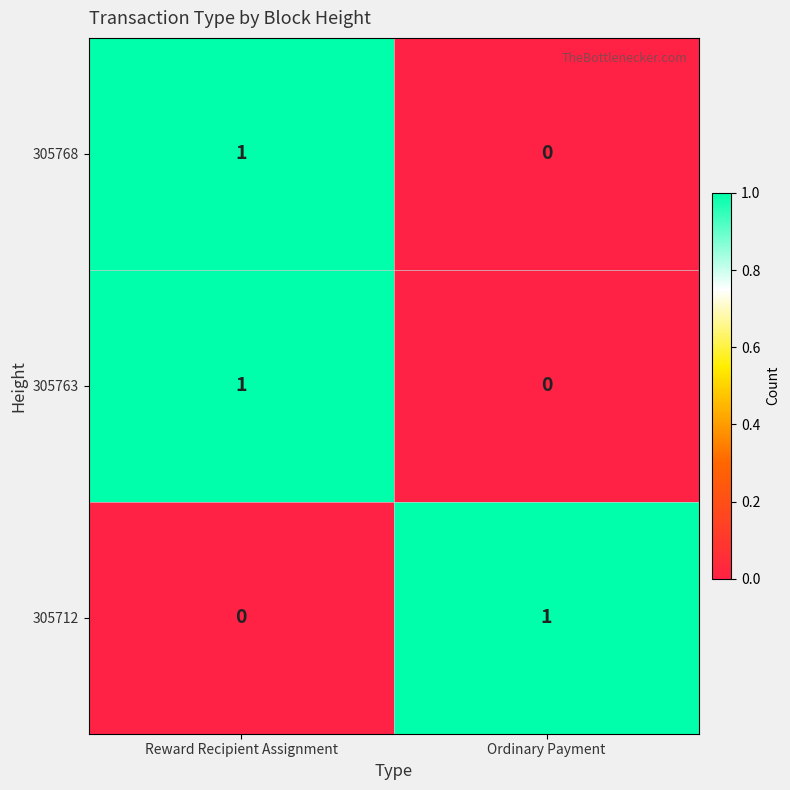

At which label does 305763 reach its peak?

Reward Recipient Assignment